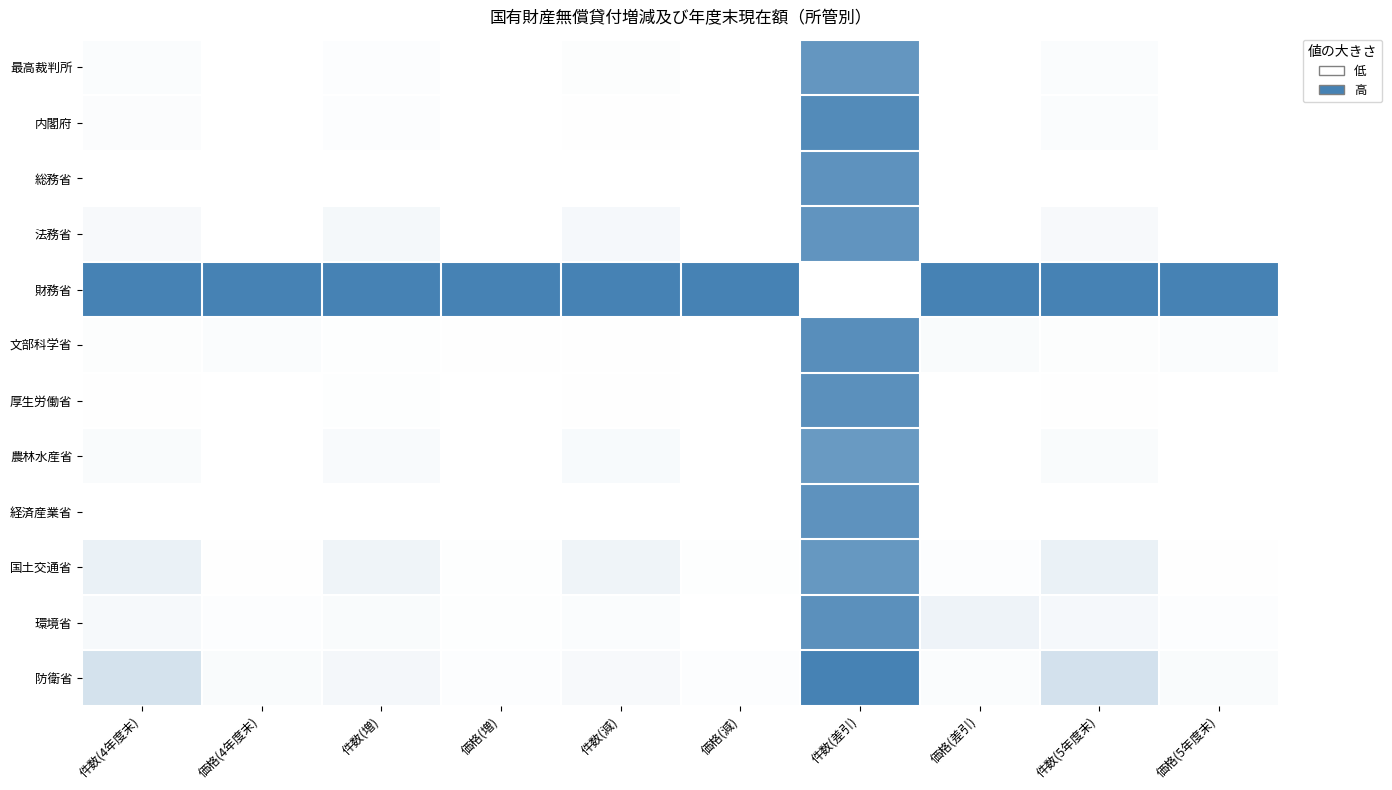

Which series has the largest total across all categories?

財務省